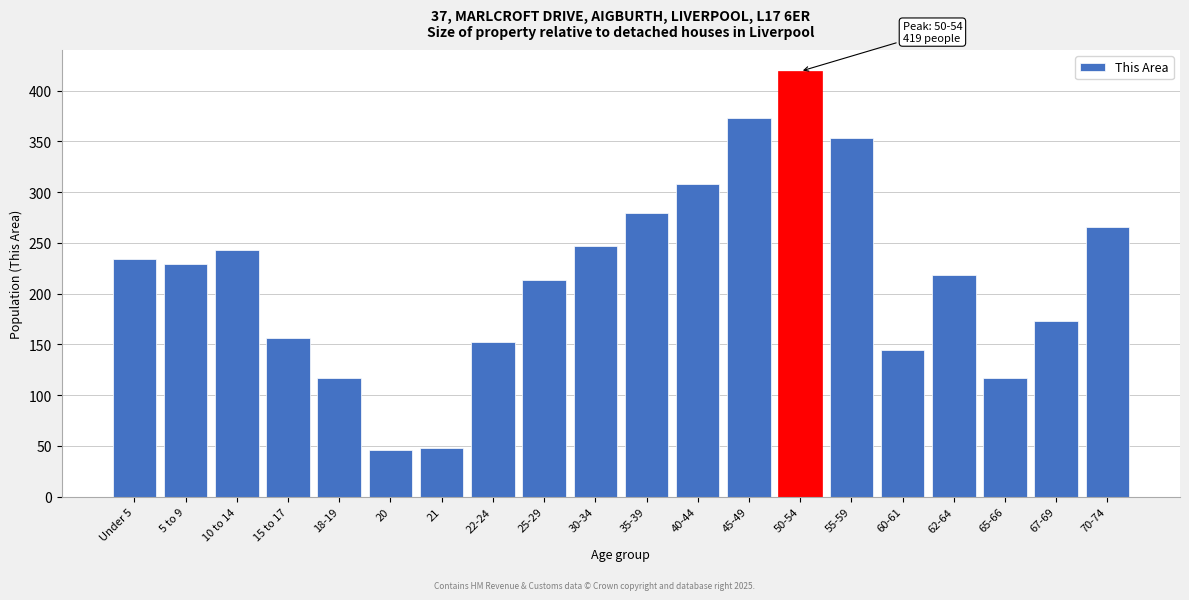

Reading left to right, transcribe all the data shown in this chart.

234	229	243	156	117	46	48	152	213	247	279	308	373	419	353	145	218	117	173	266